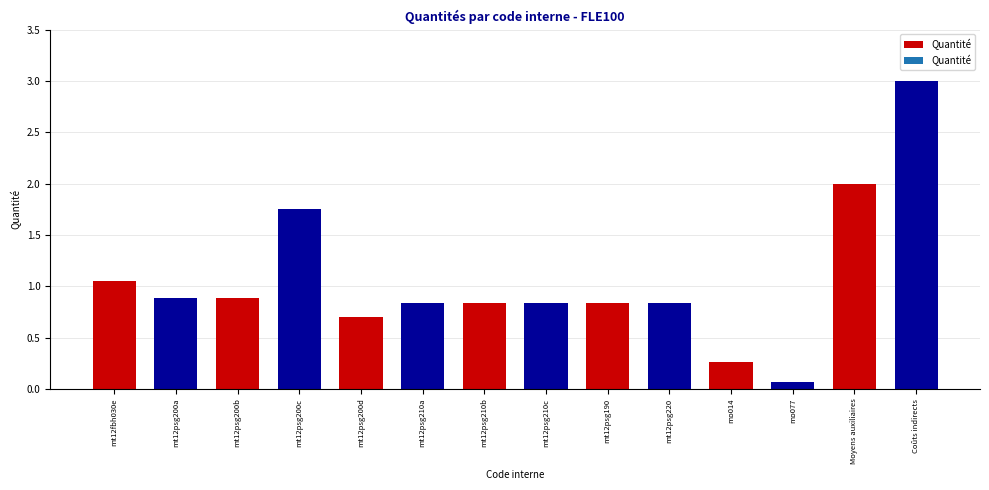

The value at mt12psg200d is 0.7. True or false?

True